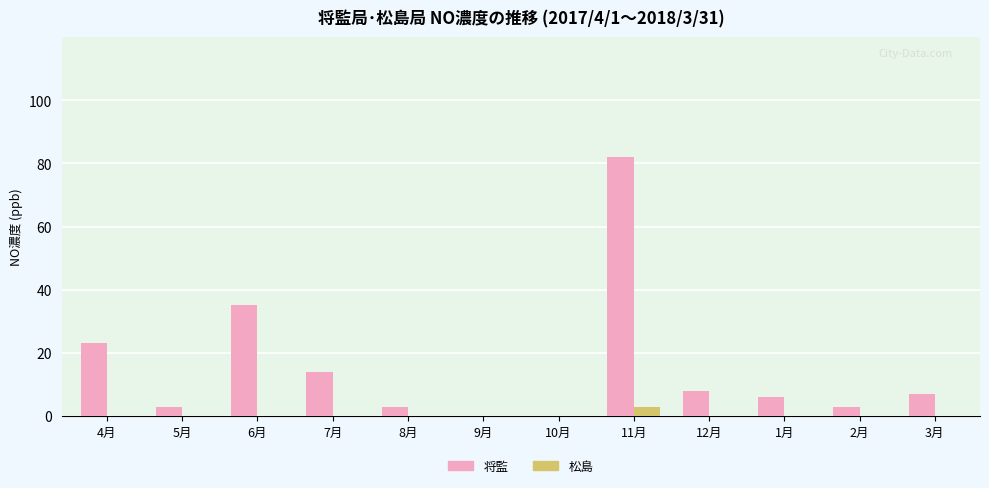

At which category is the sum across all series the highest?

11月